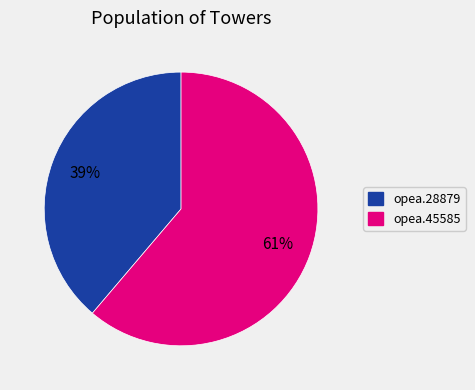

The opea.28879 slice represents 39% of the pie. True or false?

True